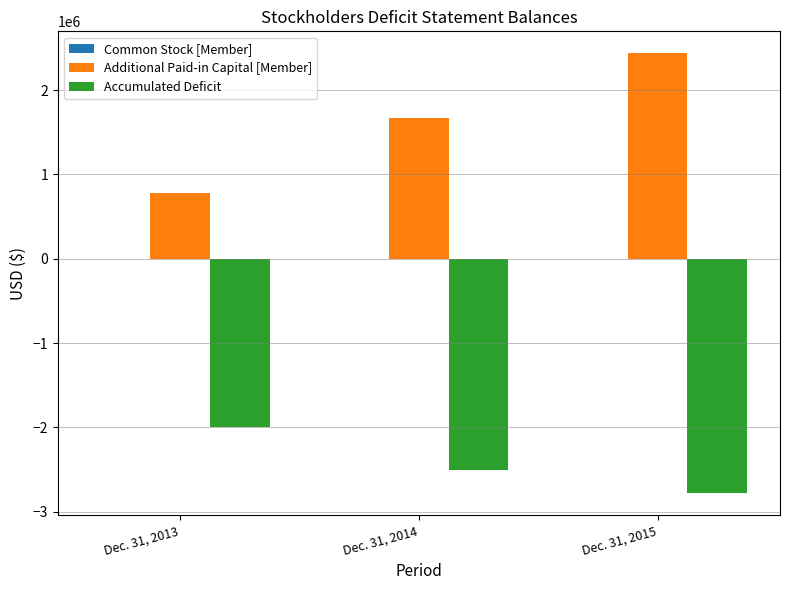

The value of Accumulated Deficit at Dec. 31, 2015 is -2781390. True or false?

True